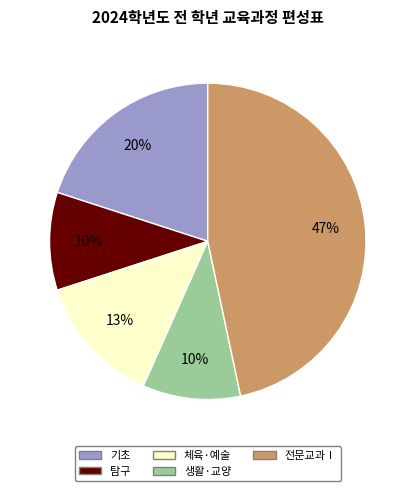

Between 기초 and 생활·교양, which is larger?

기초